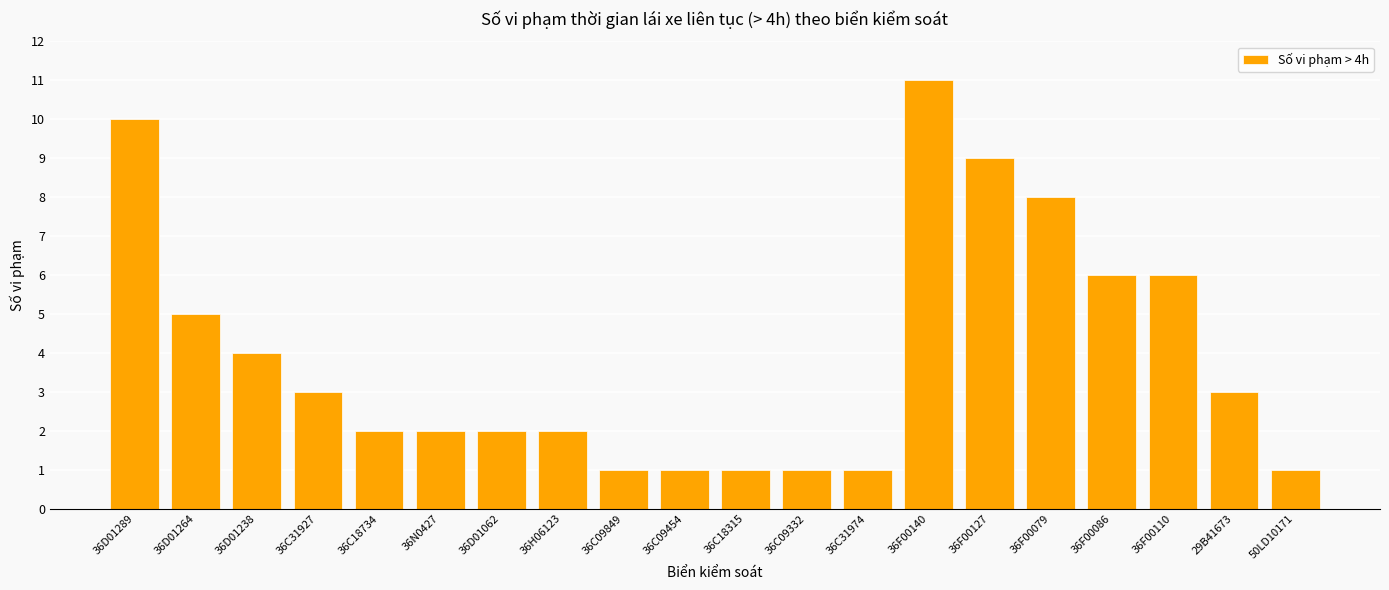

The value at 36F00110 is 6. True or false?

True